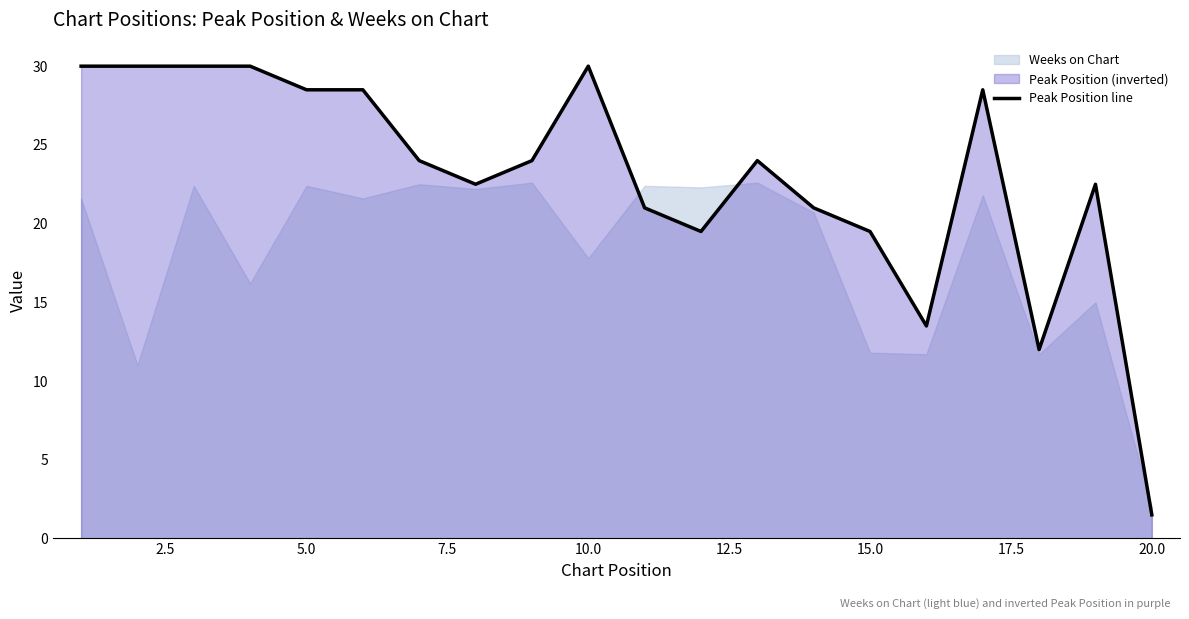

How many lines are shown in the chart?

1